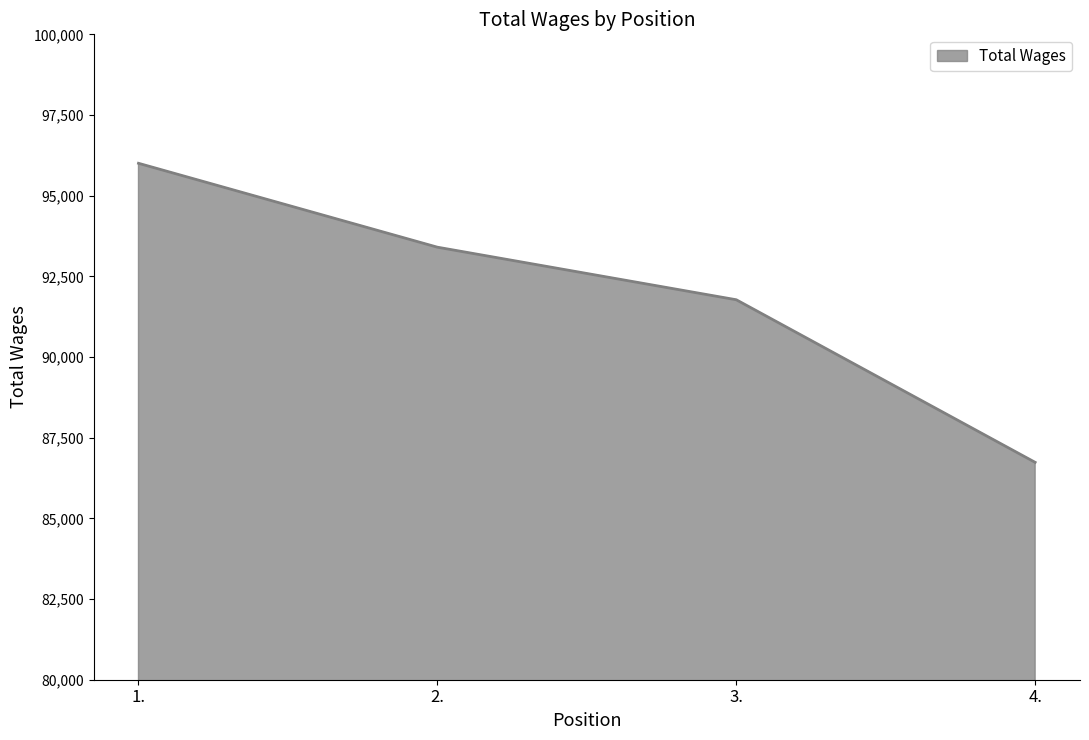

How many values are between 91775 and 96004?

3